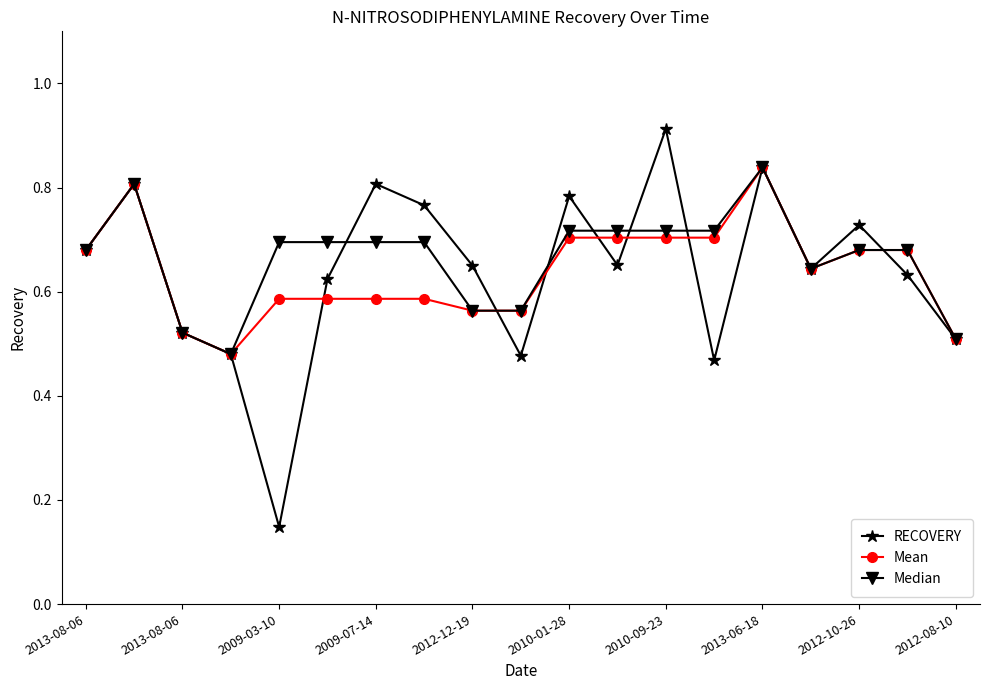

How many lines are shown in the chart?

3